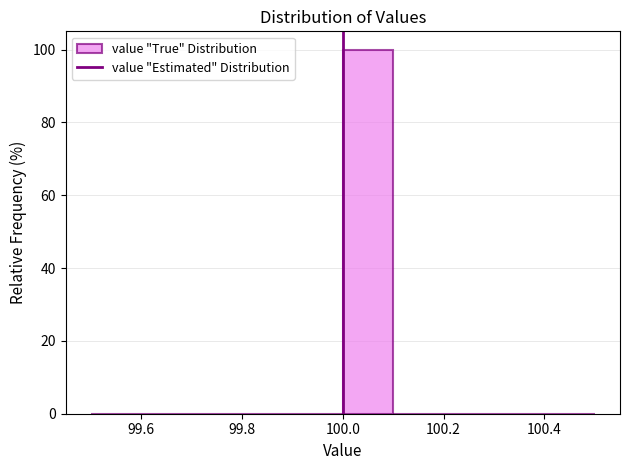

Reading left to right, list every bar in this chart as the range it spans on the x-axis followed by its height. The values are not printed on the chart, so give them approximately, as read against the axis.

99.5 to 99.6: 0
99.6 to 99.7: 0
99.7 to 99.8: 0
99.8 to 99.9: 0
99.9 to 100.0: 0
100.0 to 100.1: 100
100.1 to 100.2: 0
100.2 to 100.3: 0
100.3 to 100.4: 0
100.4 to 100.5: 0